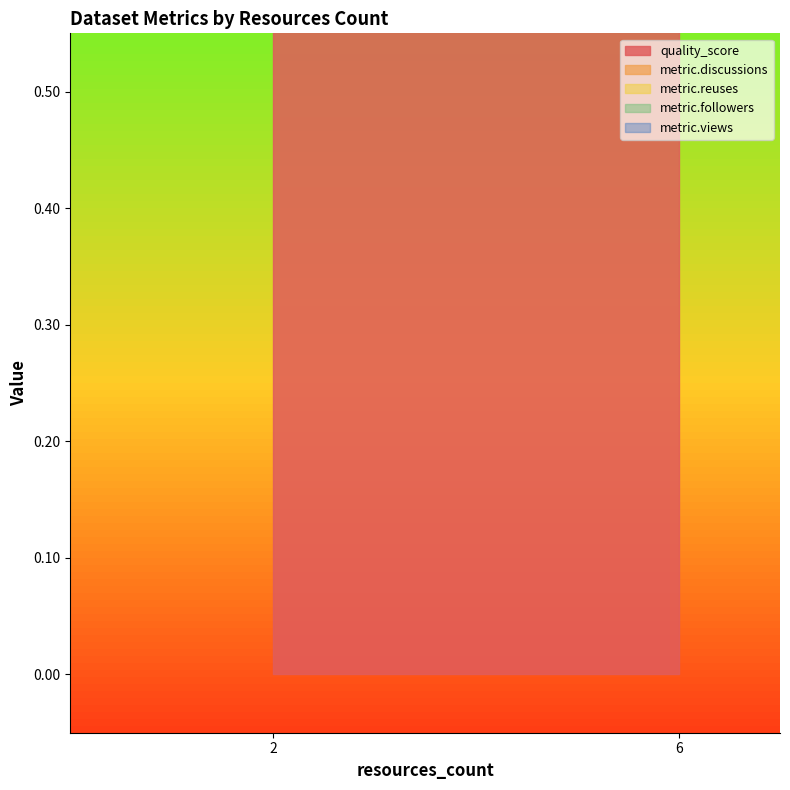

The metric.discussions series shows 0.0 at 2. True or false?

True